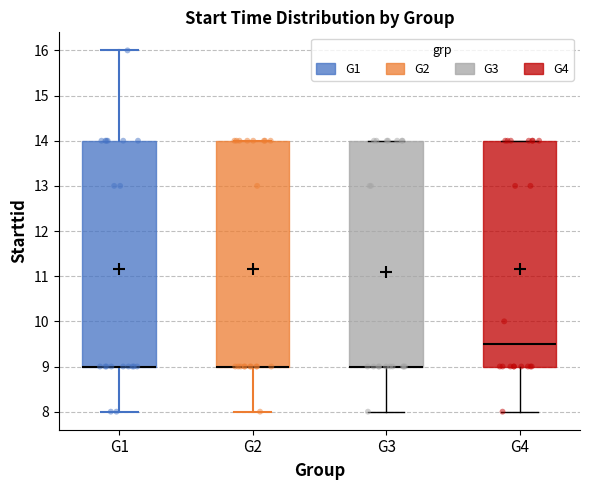

Reading left to right, read every box against the y-axis: the position of its median line, the range the box covers, and the ends of its whiskers. The values are not printed on the chart, so give them approximately, as read against the axis.

G1: median 9.0 (drawn on the box's lower edge), box 9.0 to 14.0, whiskers 8.0 to 16.0
G2: median 9.0 (drawn on the box's lower edge), box 9.0 to 14.0, whiskers 8.0 to 14.0
G3: median 9.0 (drawn on the box's lower edge), box 9.0 to 14.0, whiskers 8.0 to 14.0
G4: median 9.5, box 9.0 to 14.0, whiskers 8.0 to 14.0